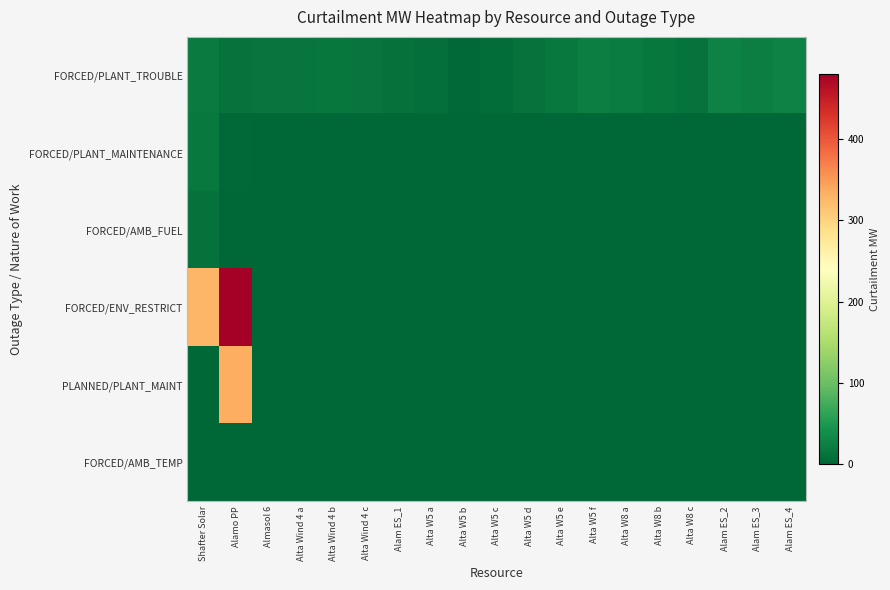

What is the difference between the highest and lowest values at Shafter Solar?

326.8